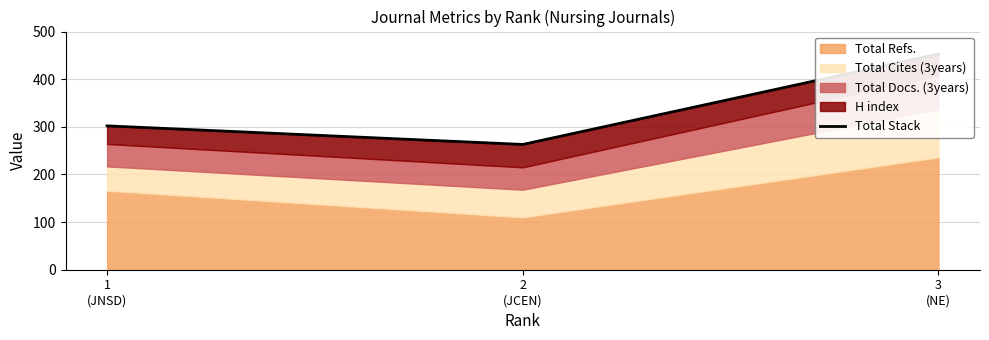

Count the number of categories in the chart.

3